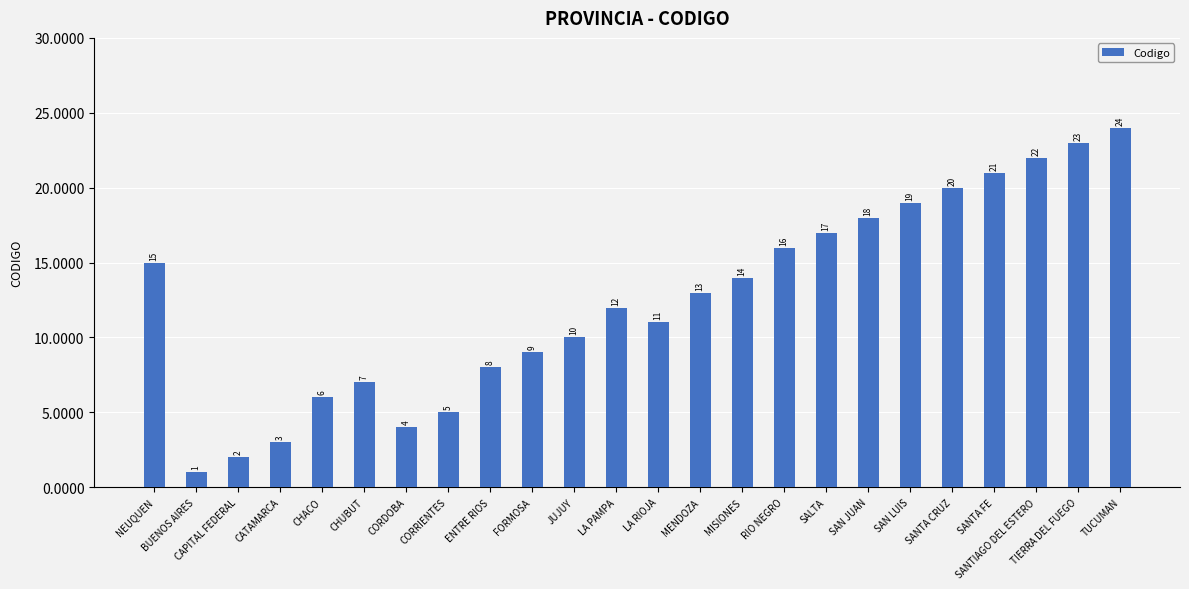

What is the maximum value shown in the chart?

24